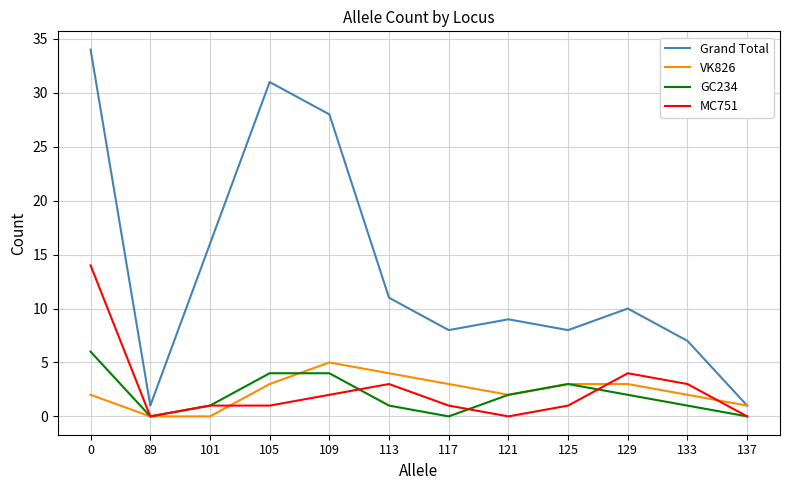

What is the sum of all VK826 values?

28